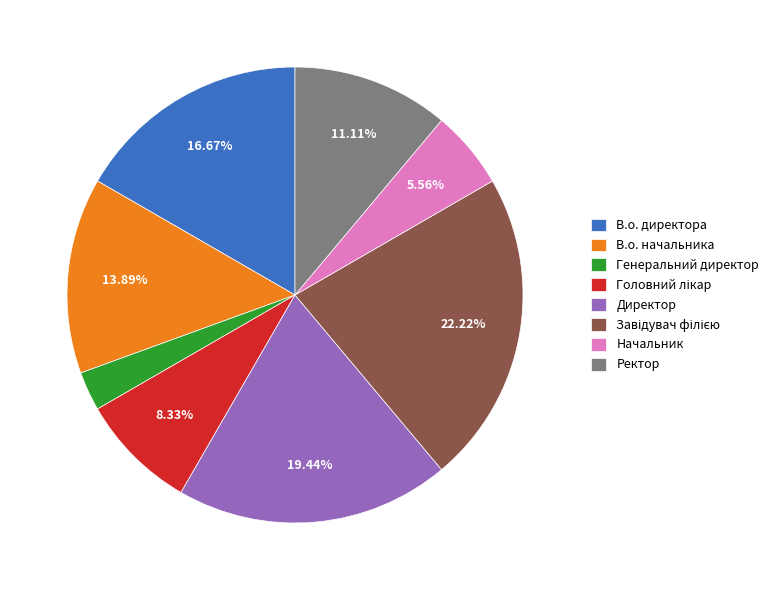

Is Начальник the majority of the pie?

No